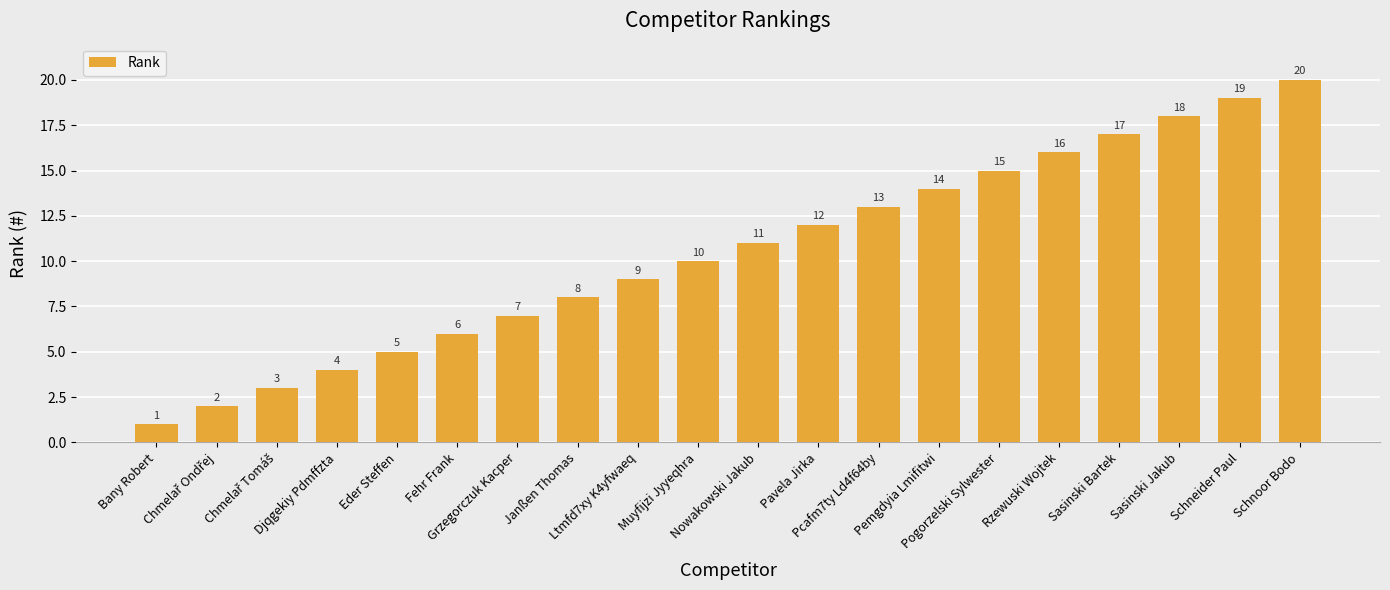

What is the maximum value shown in the chart?

20